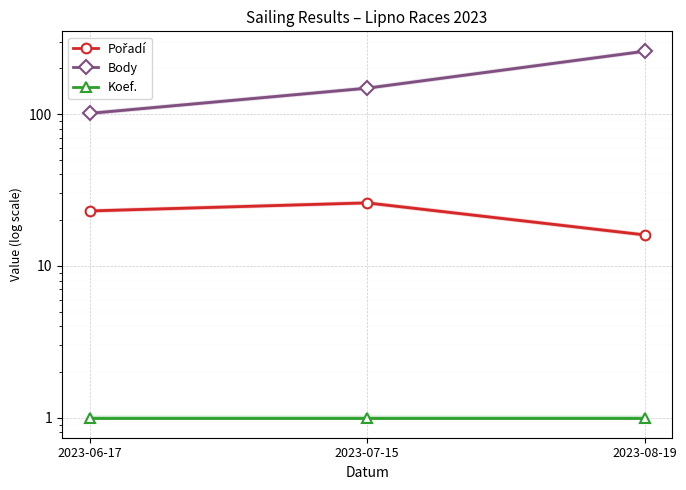

How many lines are shown in the chart?

3